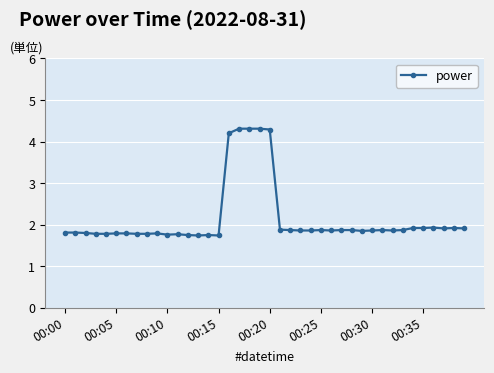

What is the value of the 16th point from the left?

1.7